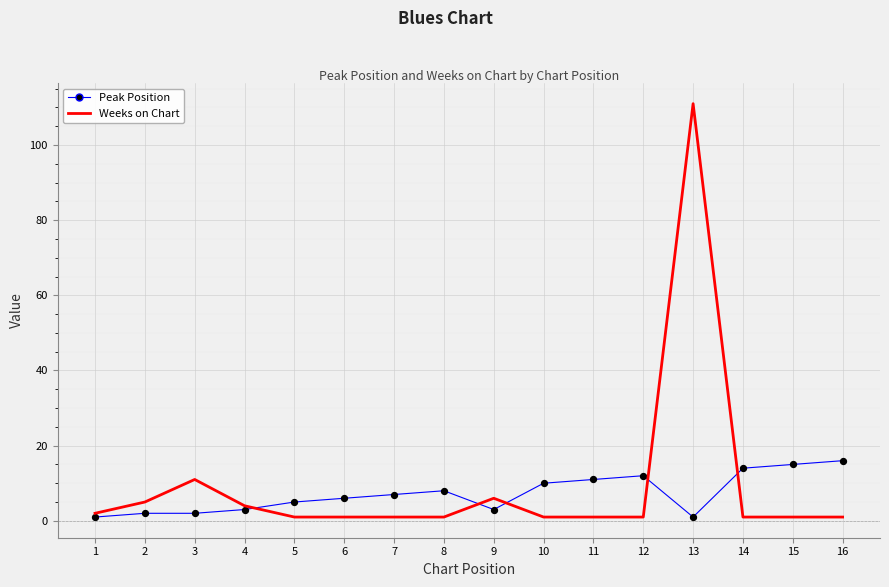

Which series has the largest total across all categories?

Weeks on Chart